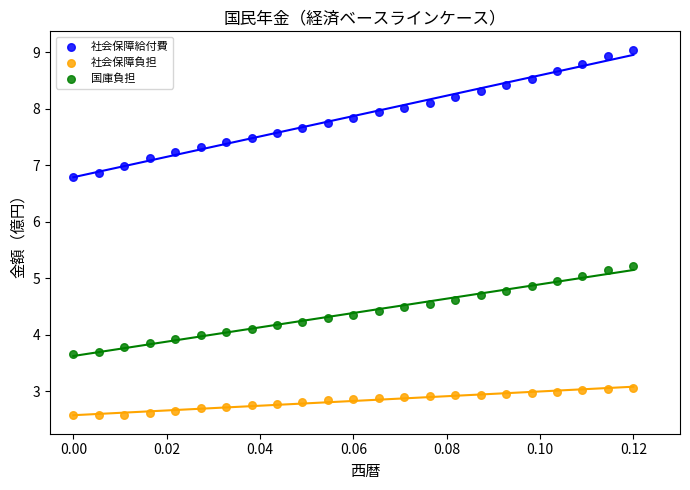

Which series has the largest Y range (max minus min)?

社会保障給付費